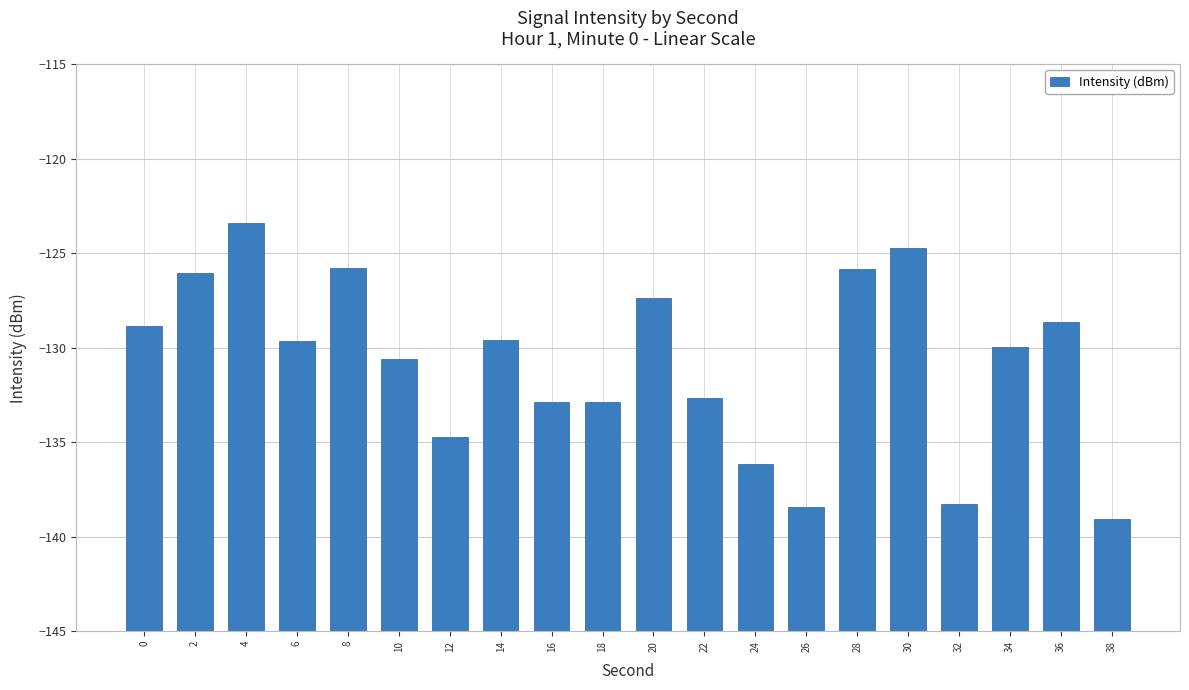

Rank the categories by value from lowest to highest.

38, 26, 32, 24, 12, 18, 16, 22, 10, 34, 6, 14, 0, 36, 20, 2, 28, 8, 30, 4